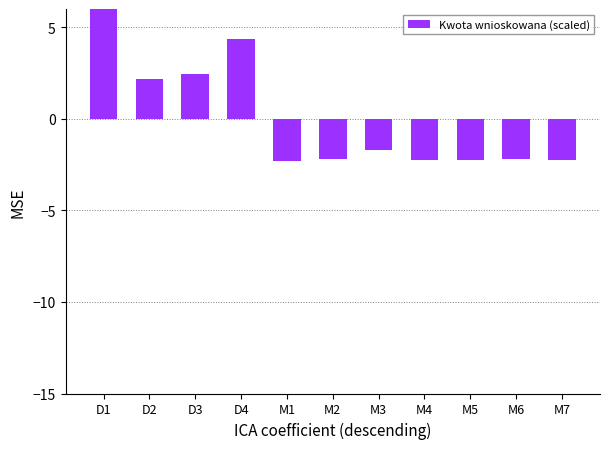

True or false: the data shows -1.2 at M5.

False